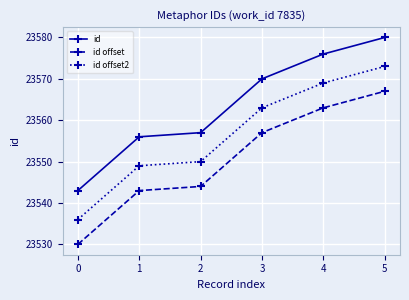

What is the sum of the id values at 3 and 1?

47126